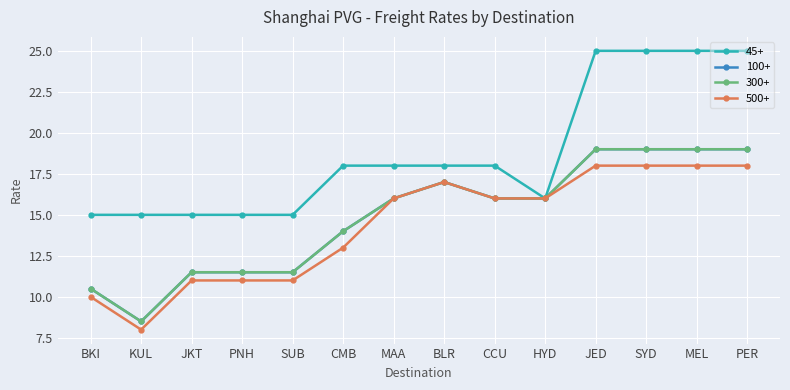

Is this an area chart (filled region under the line)?

No